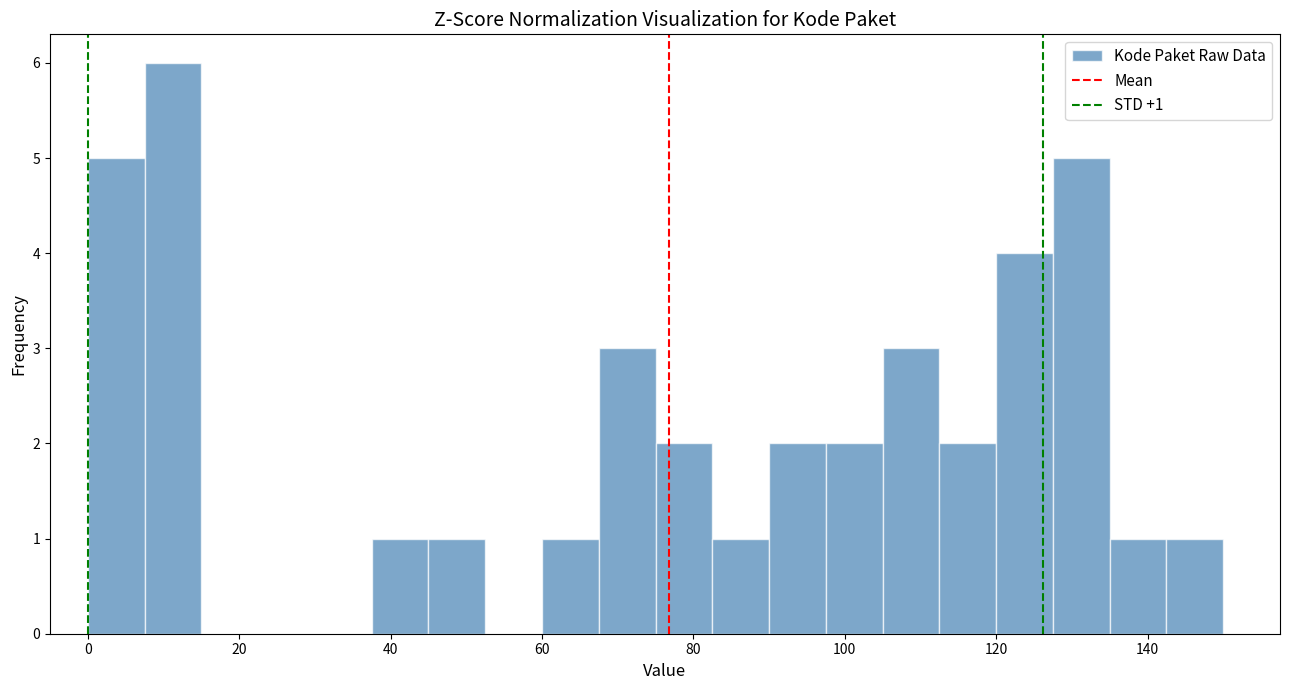

Around what value on the x-axis is the tallest bar? Give the approximate position of its centre, as read against the axis.

12